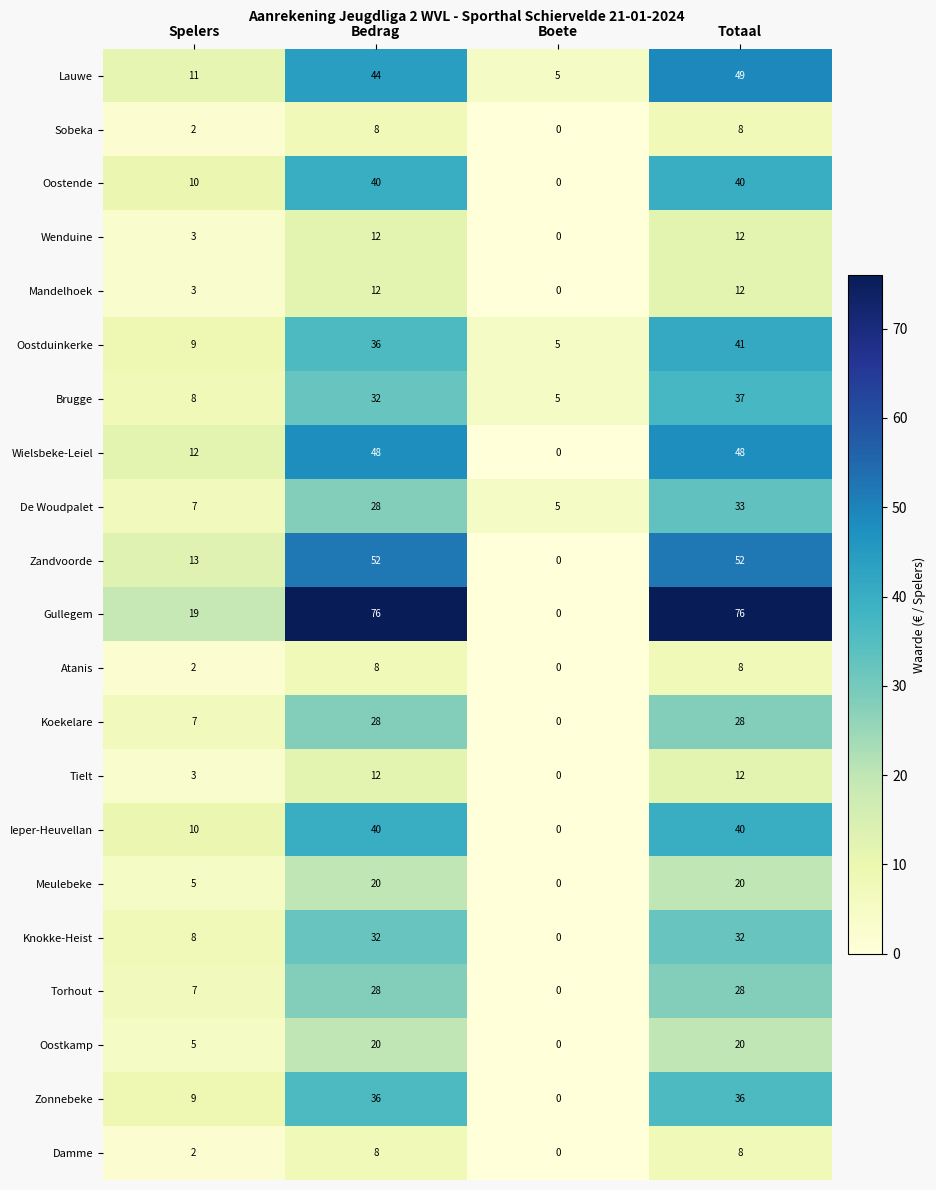

How many categories are shown in the chart?

4